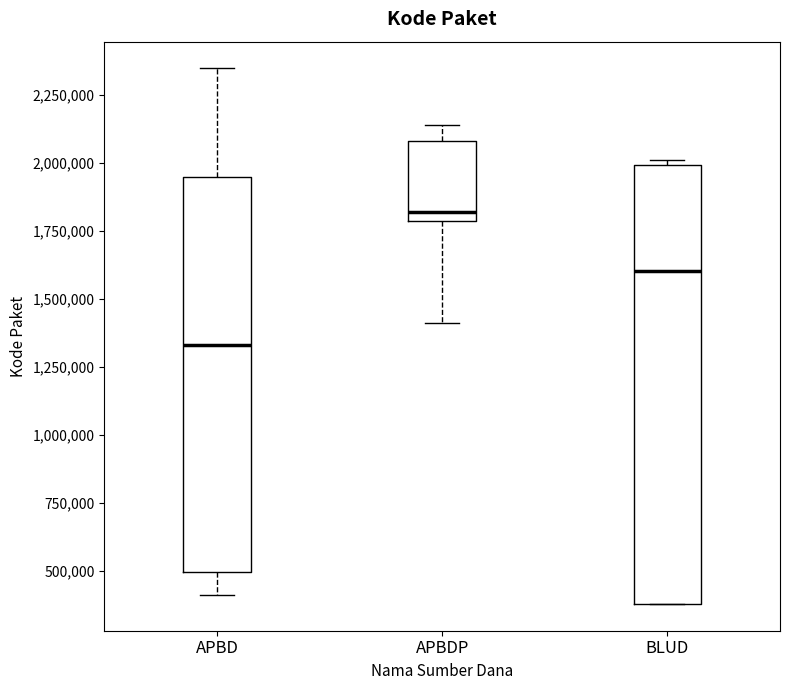

Reading left to right, read every box against the y-axis: the position of its median line, the range the box covers, and the ends of its whiskers. The values are not printed on the chart, so give them approximately, as read against the axis.

APBD: median 1350000, box 500000 to 1950000, whiskers 400000 to 2350000
APBDP: median 1800000 (just above the box's lower edge), box 1800000 to 2100000, whiskers 1400000 to 2150000
BLUD: median 1600000, box 400000 to 2000000, whiskers 400000 to 2000000 (just above the box's upper edge)